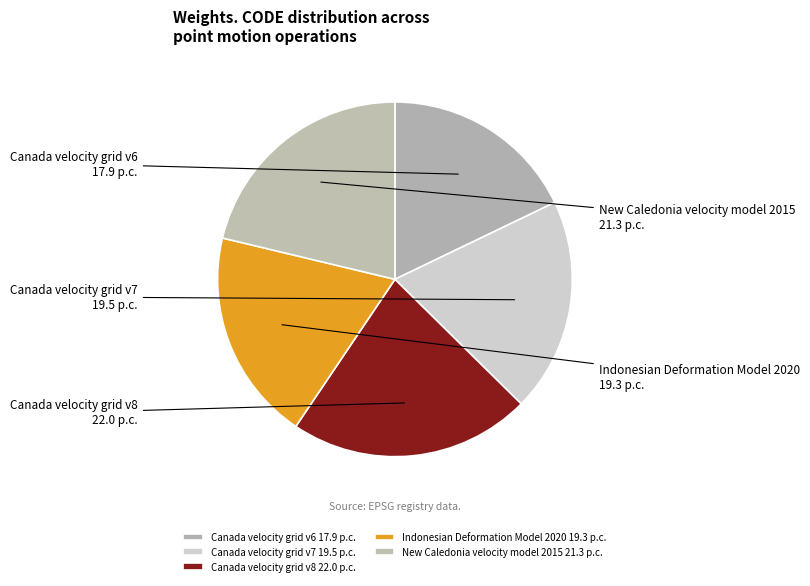

Do Indonesian Deformation Model 2020 and Canada velocity grid v7 together represent more than half of the pie?

No